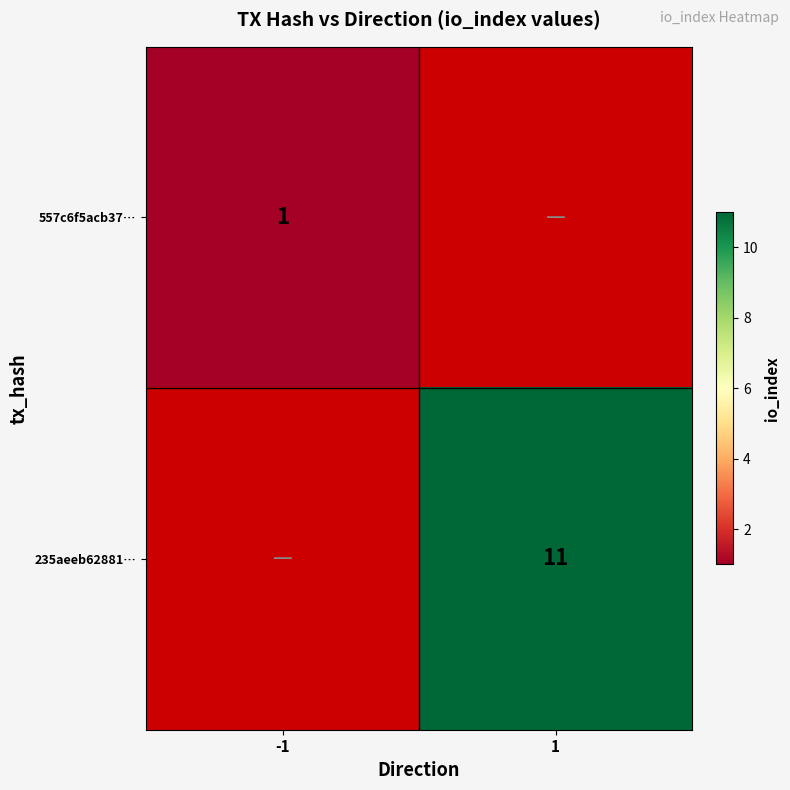

Is it true that 557c6f5acb37… equals 0 at -1?

False